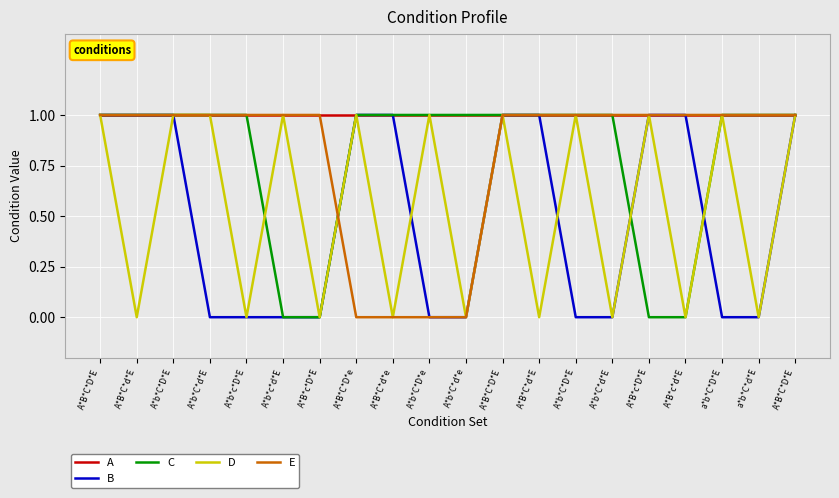

What are all the series names shown in the legend?

A, B, C, D, E